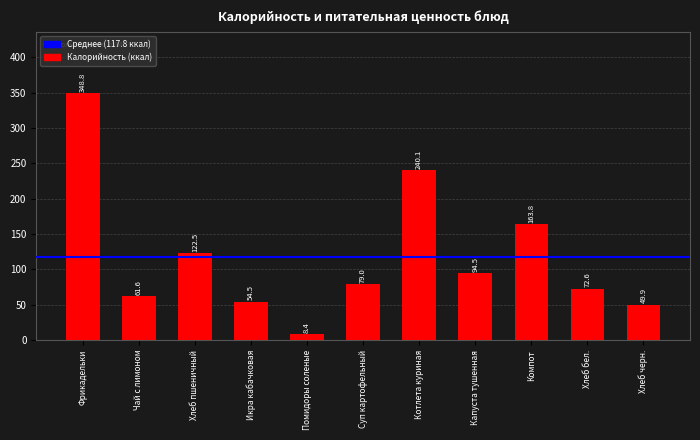

Reading right to left, what are all the values shown in this chart?

49.9	72.6	163.8	94.5	240.1	79.0	8.4	54.5	122.5	61.6	348.8